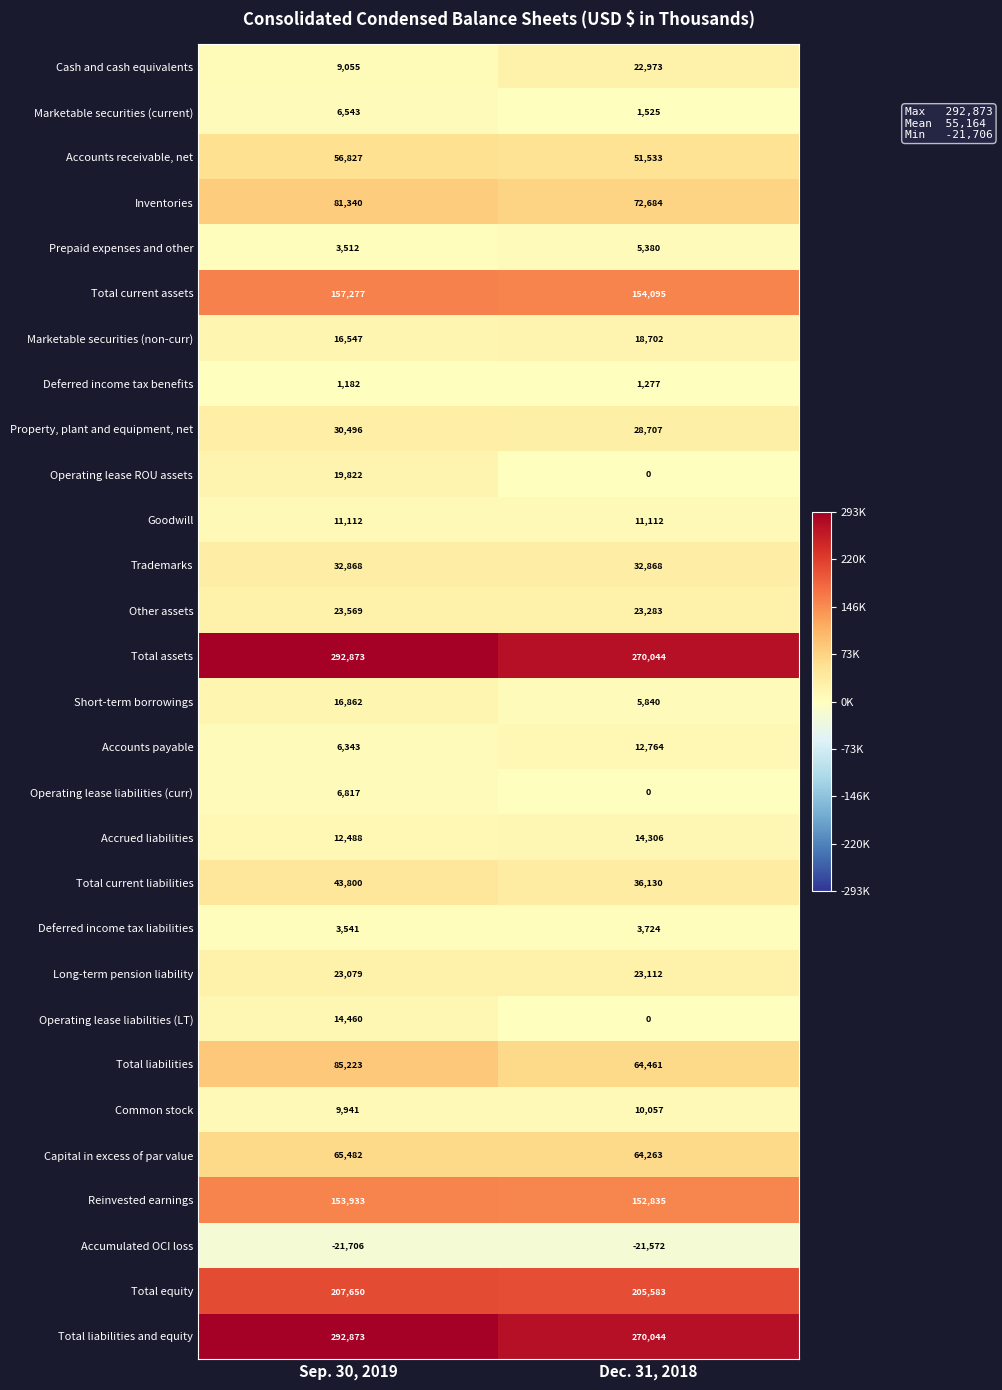

At which category is the sum across all series the highest?

Sep. 30, 2019